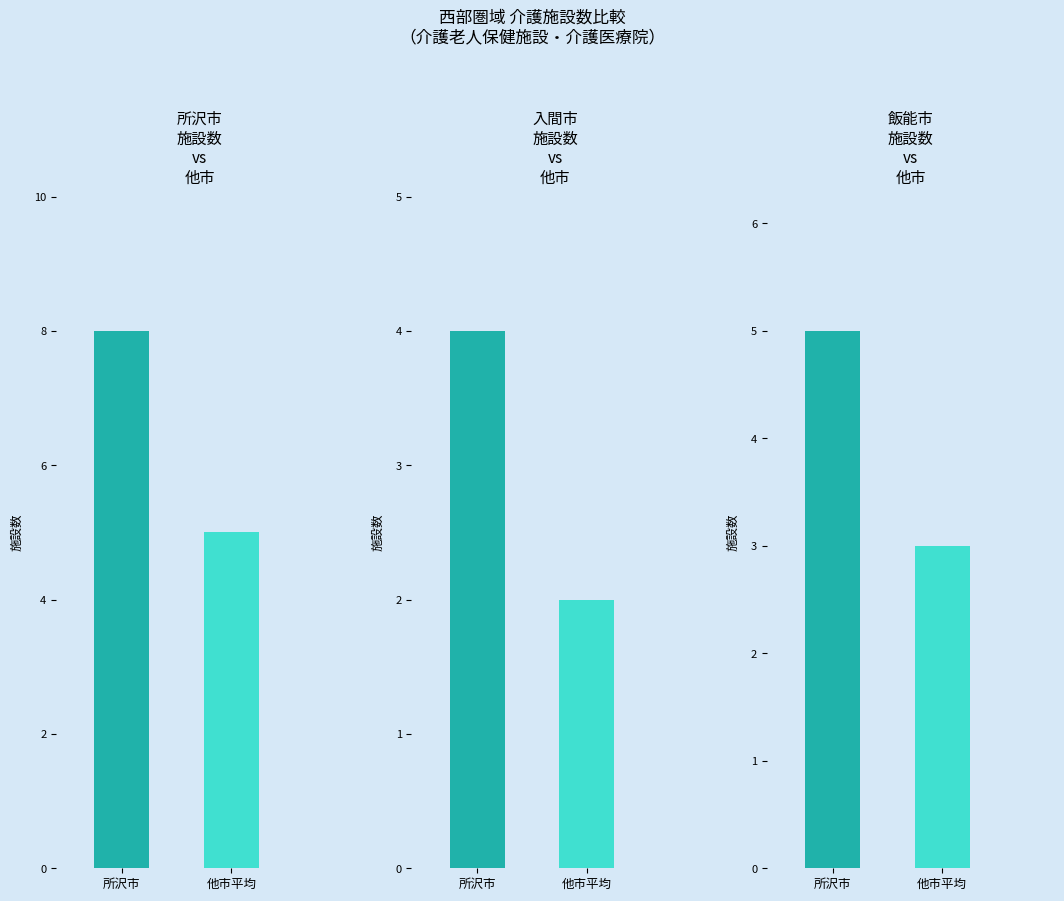

The value of 日高市 at 緑ヶ丘介護医療院 is 0. True or false?

False